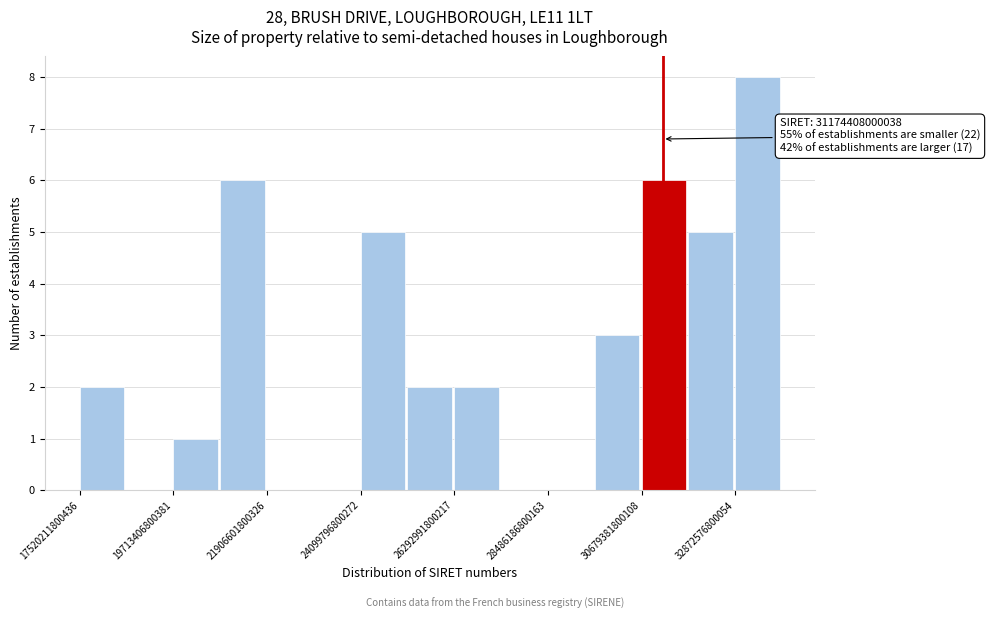

Around what value on the x-axis is the tallest bar? Give the approximate position of its centre, as read against the axis.

33500000000000